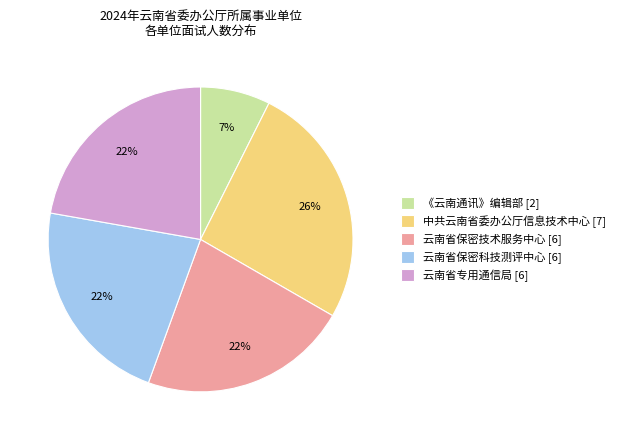

To the nearest percent, what portion does 《云南通讯》编辑部 represent?

7%